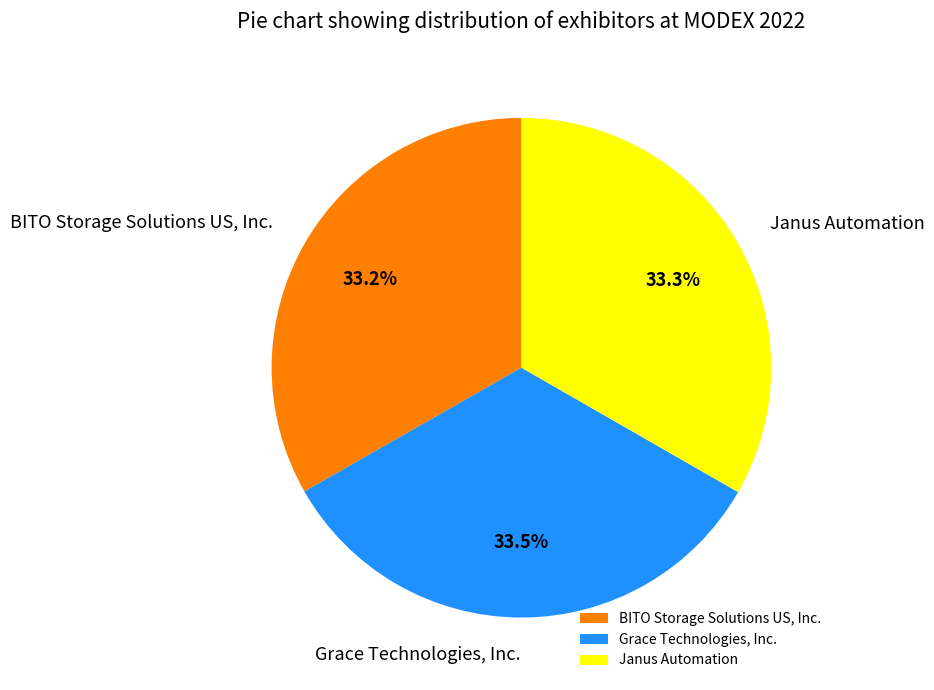

Rank the categories by value from highest to lowest.

Grace Technologies, Inc., Janus Automation, BITO Storage Solutions US, Inc.